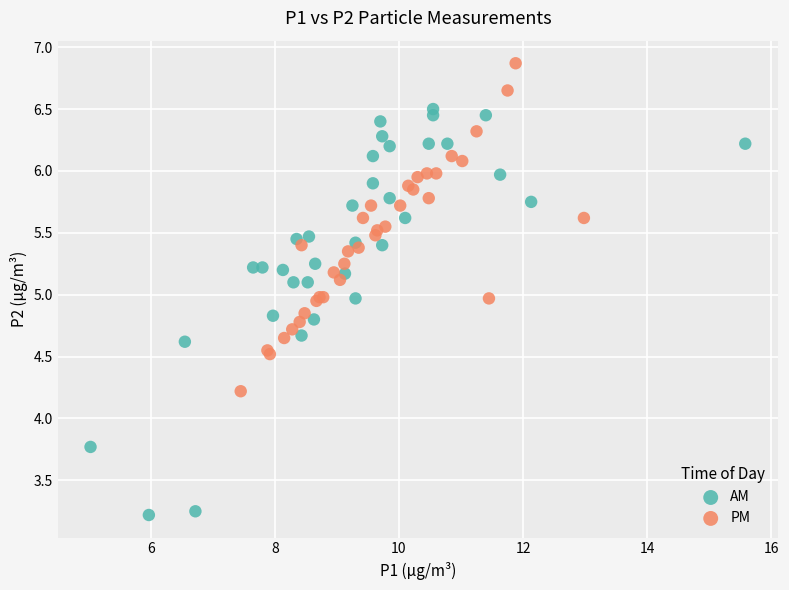

Which series contains the lowest Y value?

AM